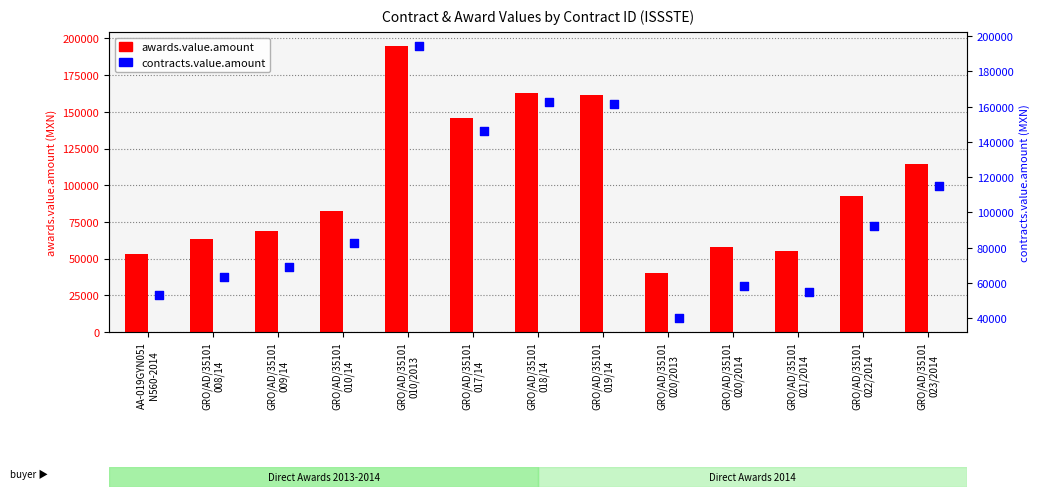

Which series reaches the minimum Y coordinate?

awards.value.amount